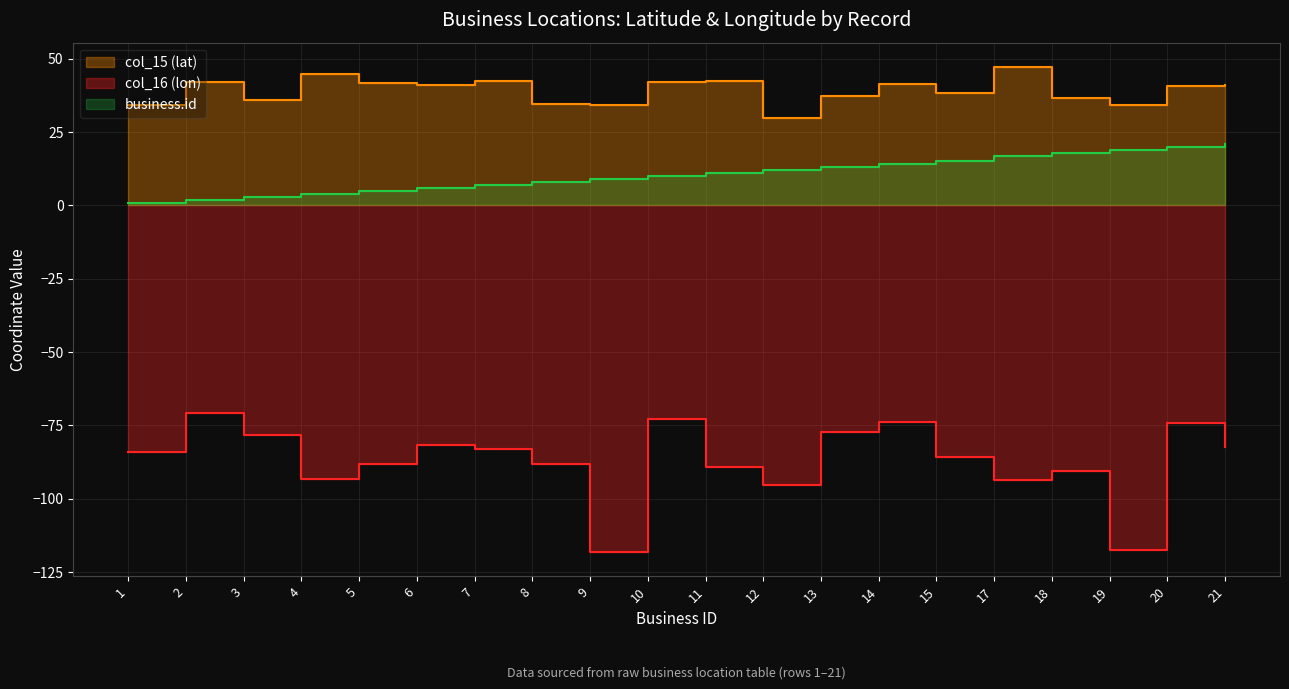

What are all the series names shown in the legend?

col_15 (lat), col_16 (lon), business.id